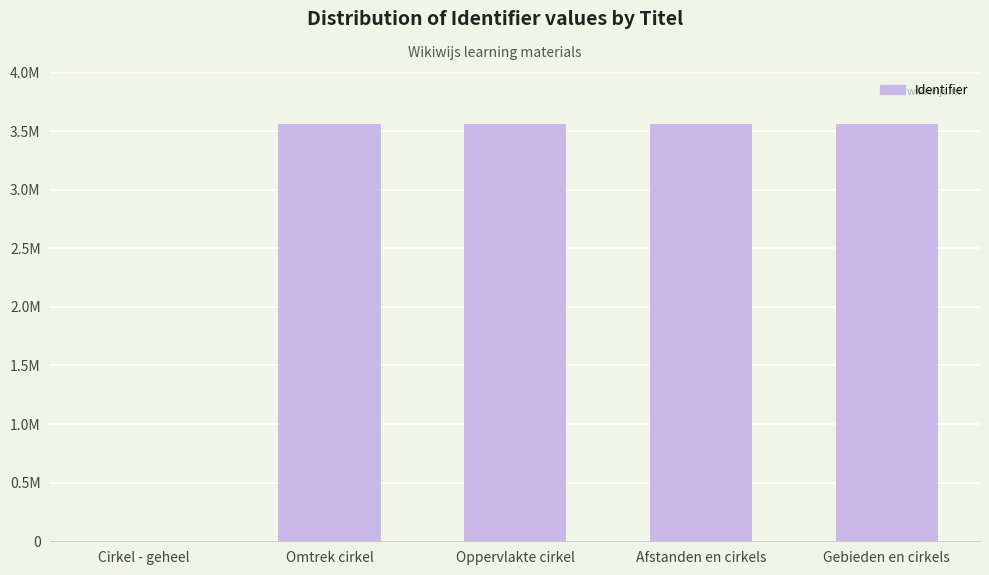

Rank the categories by value from highest to lowest.

Gebieden en cirkels, Afstanden en cirkels, Oppervlakte cirkel, Omtrek cirkel, Cirkel - geheel